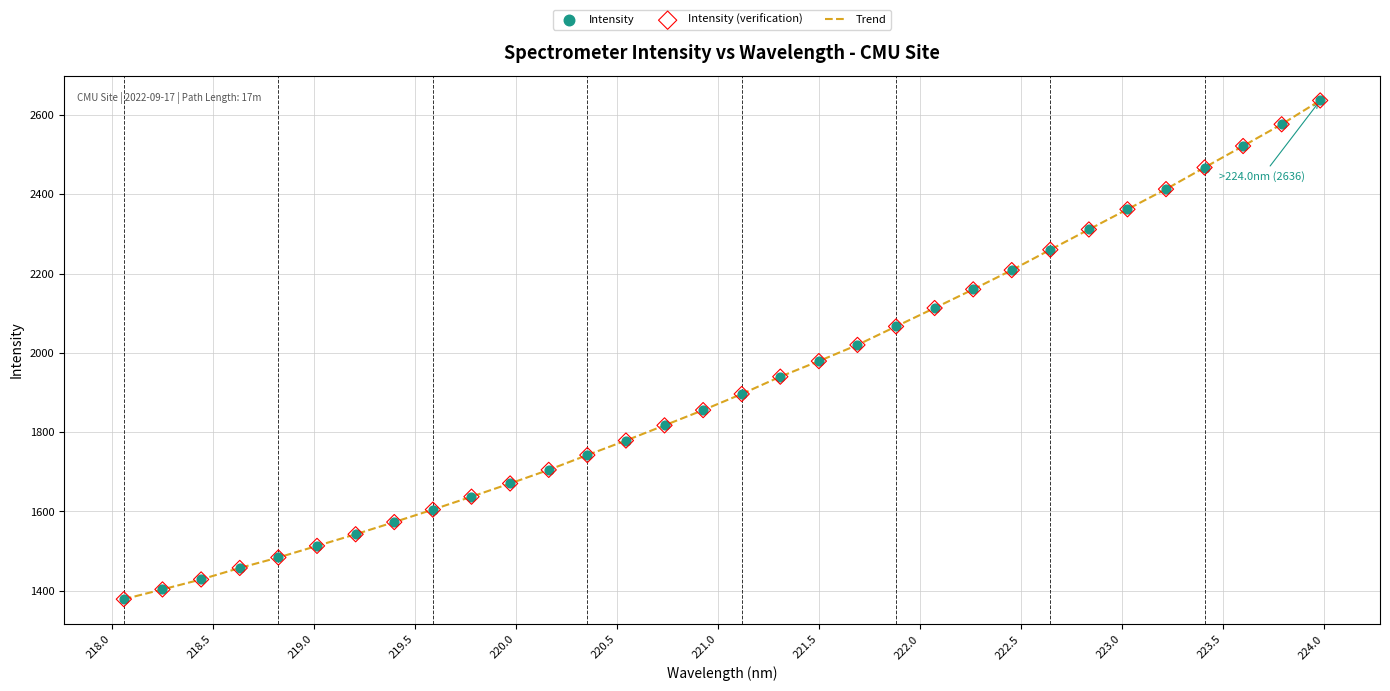

What is the minimum value shown in the chart?

1379.0